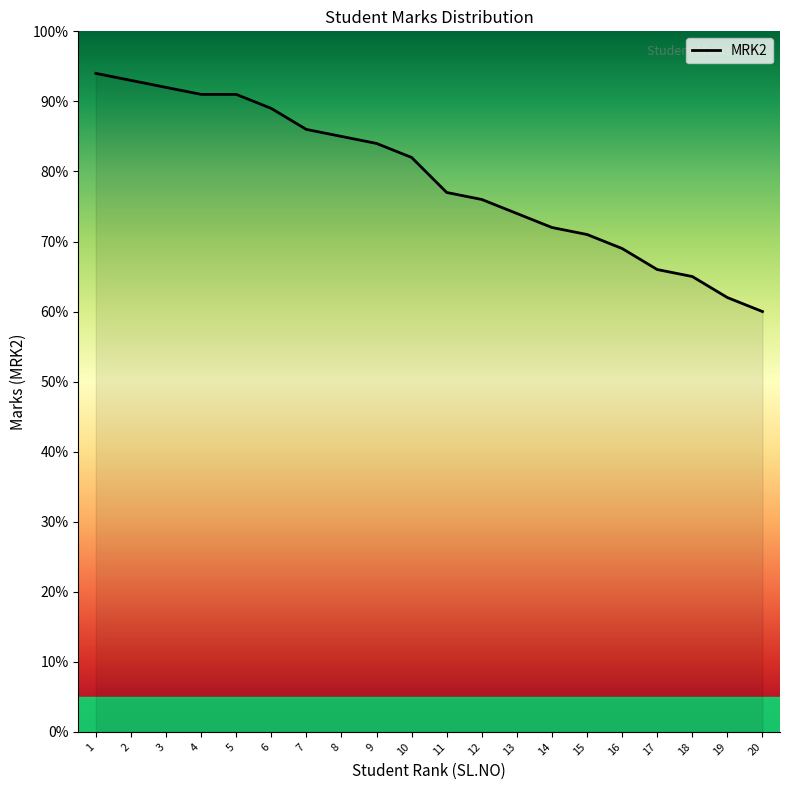

At which category does the chart reach its minimum across all series?

20